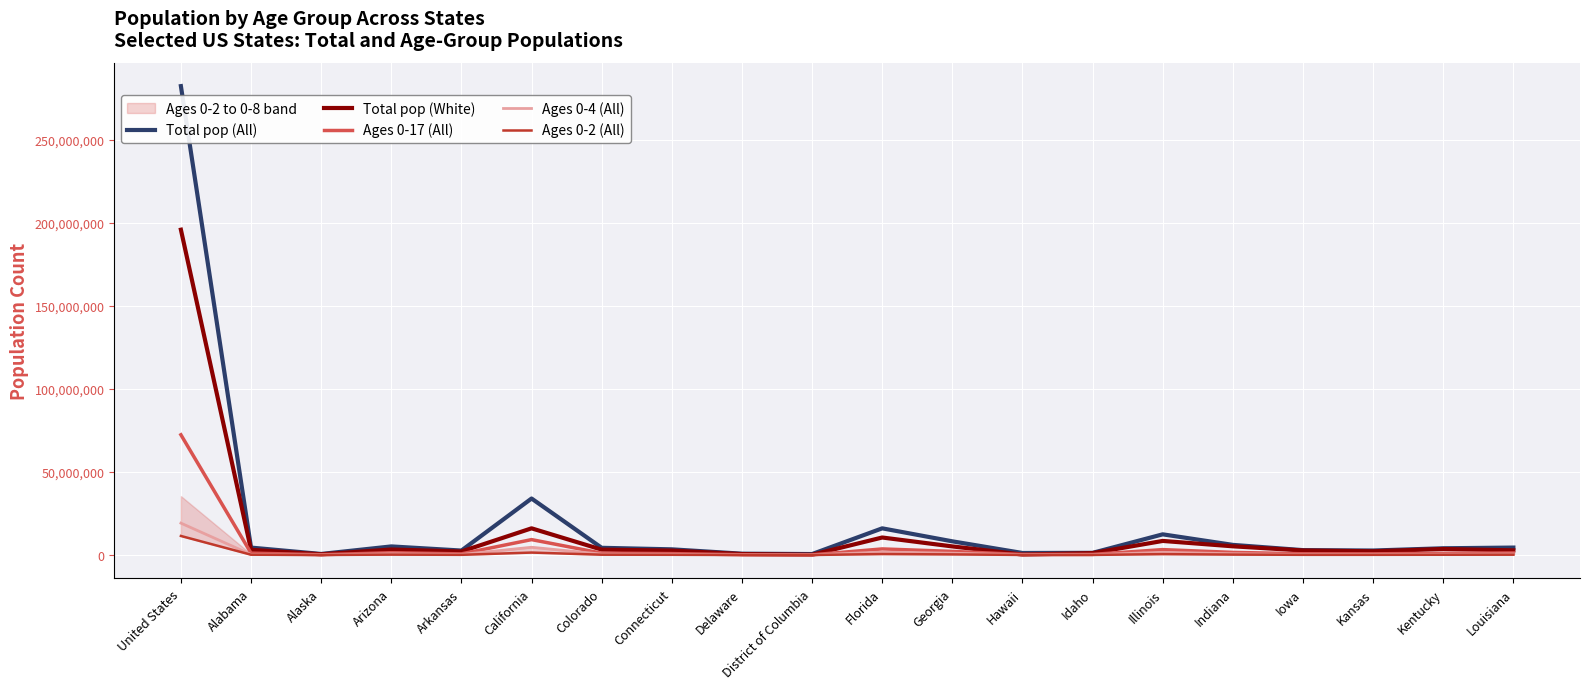

Reading right to left, transcribe all the data shown in this chart.

Total pop (All): 4468879	4048831	2692681	2928046	6091392	12437888	1299474	1211479	8230053	16047246	571723	786404	3411714	4327788	33998767	2678217	5166810	627428	4451687	282171936
Total pop (White): 2800143	3619115	2240202	2715016	5235814	8468130	1147240	280839	5165682	10529885	160822	571011	2656917	3230721	16053550	2105331	3306487	426136	3131316	195762721
Ages 0-17 (All): 1216906	994816	713258	732827	1574568	3244837	370087	294385	2177866	3655179	114607	194930	841856	1106327	9264509	680370	1375152	190328	1122118	72355610
Ages 0-4 (All): 581345	486534	343638	347541	773418	1612960	177550	144731	1085071	1760891	60356	95520	416012	544223	4656756	328724	695991	89352	295336	19186365
Ages 0-2 (All): 191115	159834	113806	112619	253732	521844	58872	46380	360431	564601	19244	30993	131168	180635	1467274	108776	232109	28251	177187	11457787